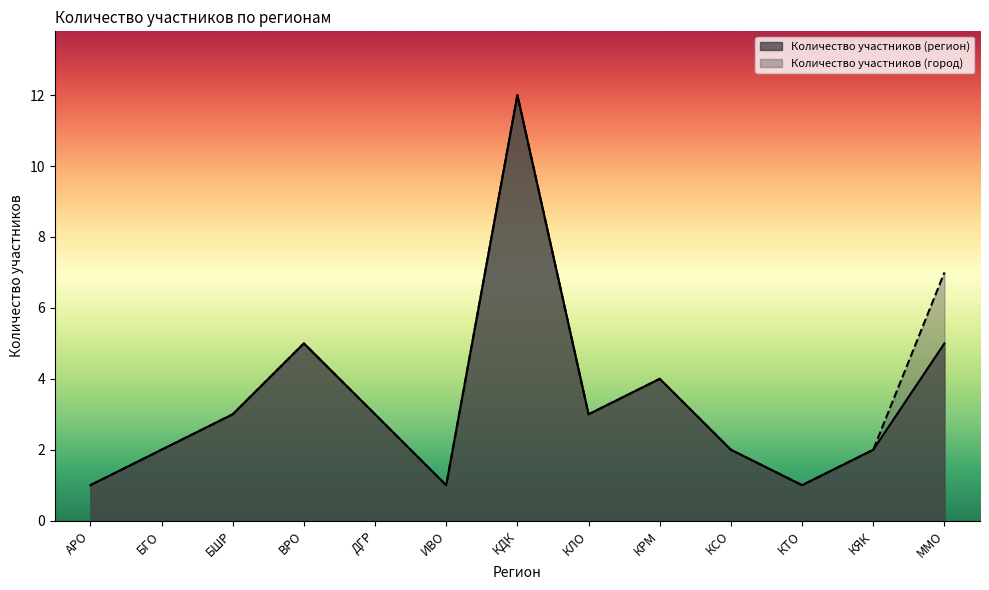

How many interior local valleys does the Количество участников (город) series have?

3